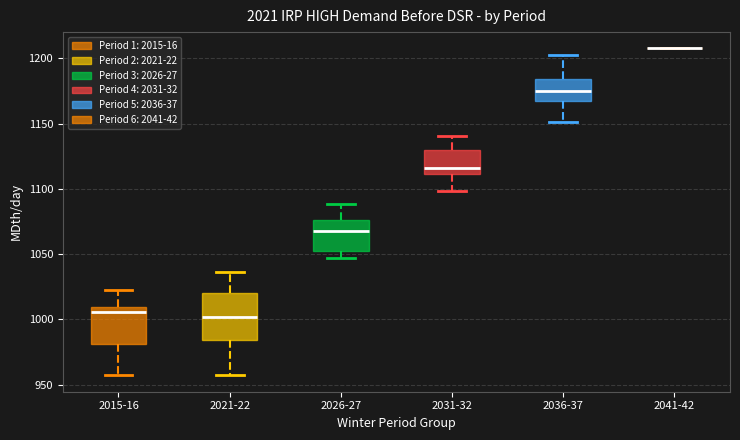

Reading left to right, transcribe this box plot: for each box, give where its median line is, the range the box spans, and where its two whiskers end, as read against the y-axis. The values are not printed on the chart, so give them approximately, as read against the axis.

2015-16: median 1005, box 980 to 1010, whiskers 955 to 1025
2021-22: median 1000, box 985 to 1020, whiskers 955 to 1035
2026-27: median 1065, box 1050 to 1075, whiskers 1045 to 1090
2031-32: median 1115, box 1110 to 1130, whiskers 1100 to 1140
2036-37: median 1175, box 1170 to 1185, whiskers 1150 to 1200
2041-42: box collapsed to a line at 1210, whiskers 1210 to 1210